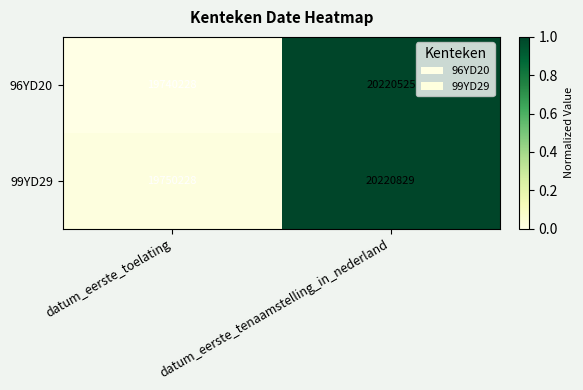

Which series has the widest spread of values?

96YD20